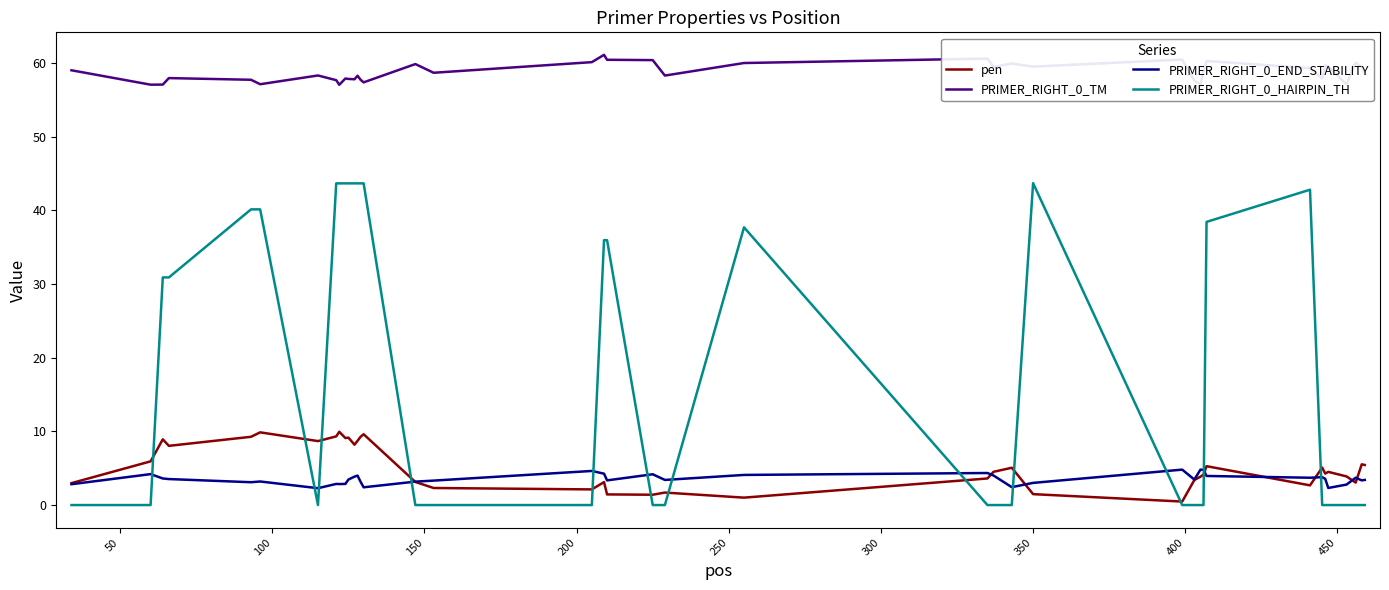

True or false: PRIMER_RIGHT_0_TM and PRIMER_RIGHT_0_HAIRPIN_TH cross at least once.

False